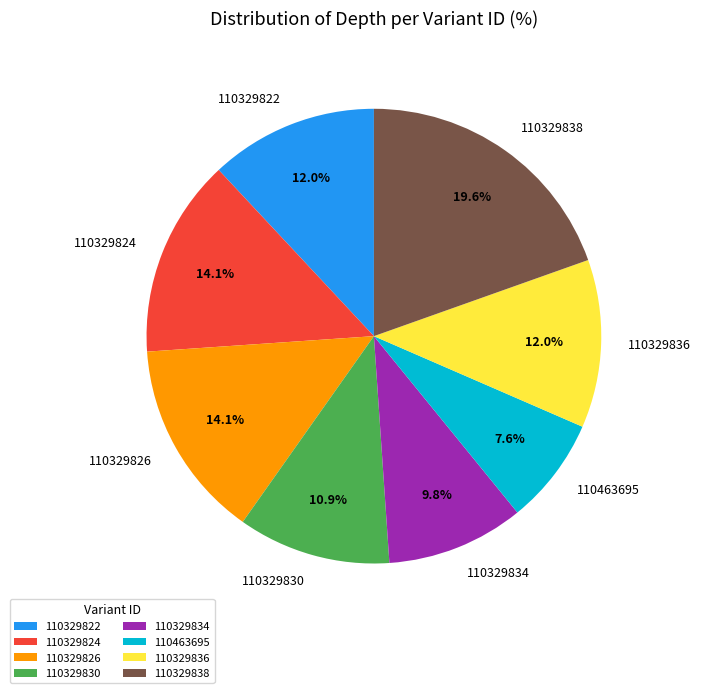

Is 110329834 the majority of the pie?

No